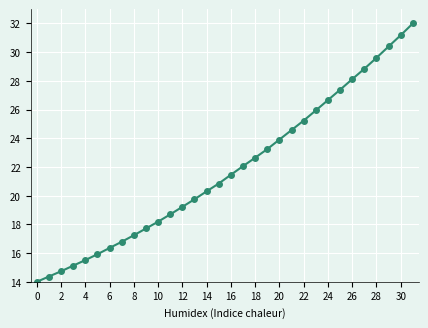

True or false: the data has more than 2 interior local peaks.

False